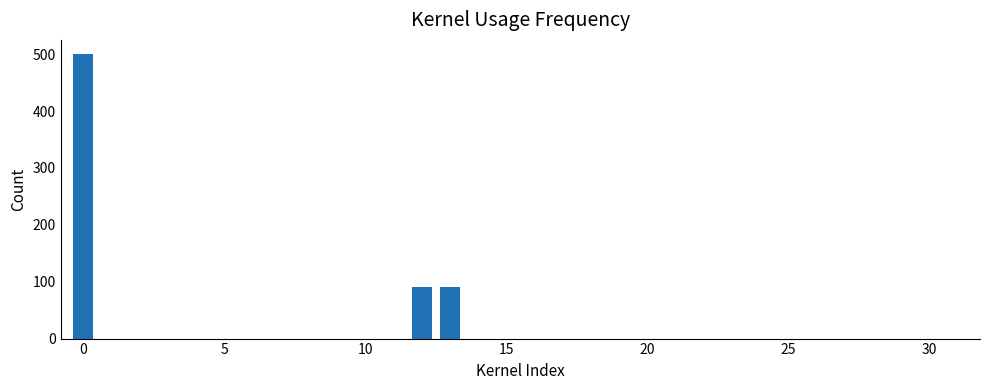

What is the sum of all values?

680